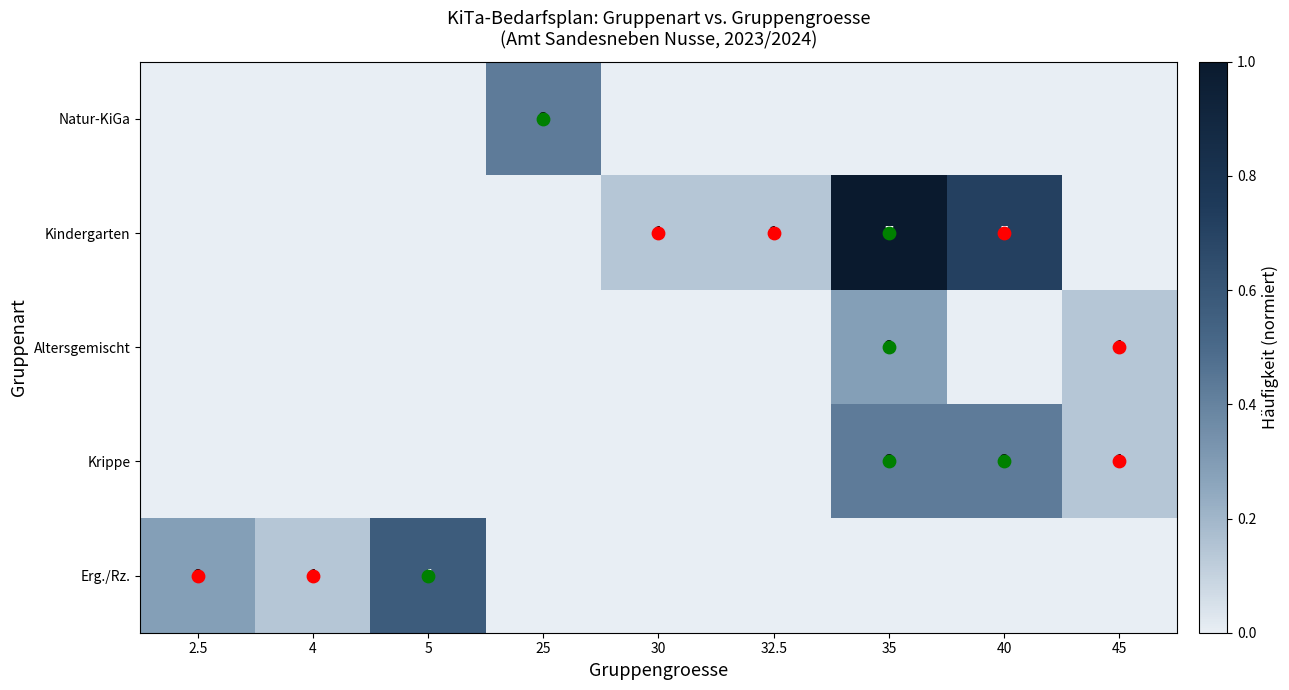

At which label does Kindergarten reach its peak?

35